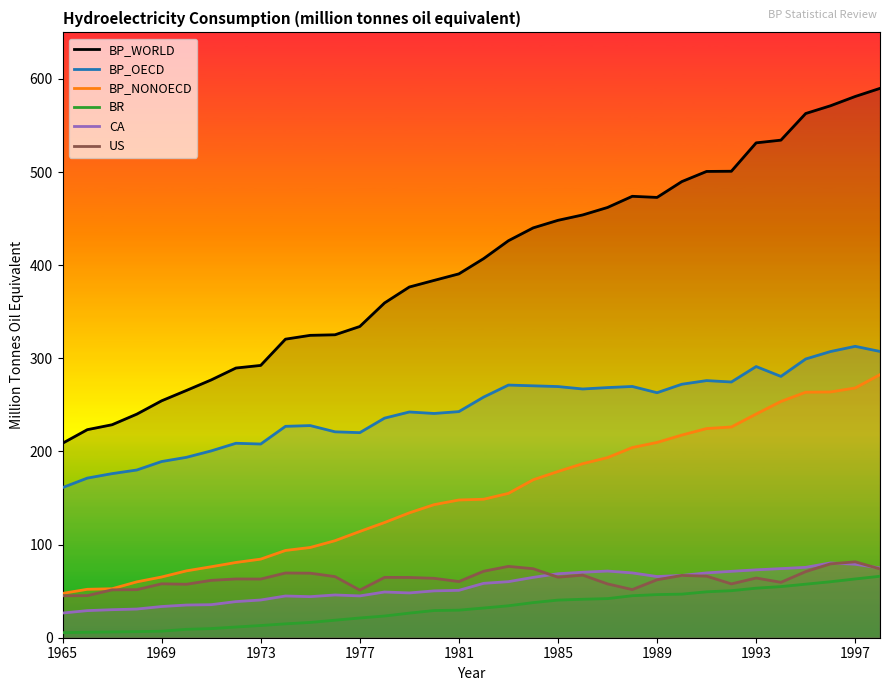

Which series has the largest total across all categories?

BP_WORLD